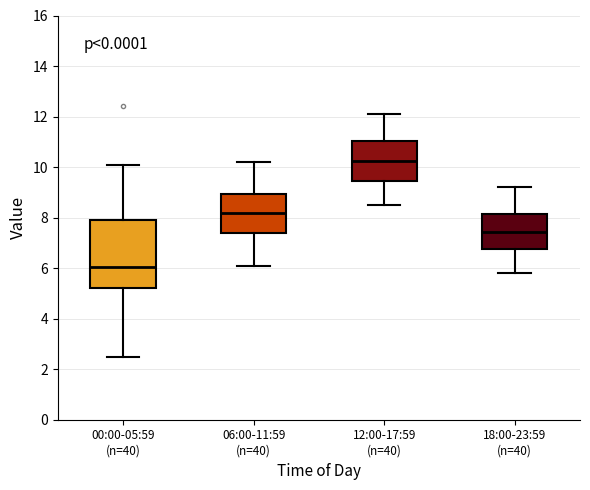

Which box is the tallest, from its lower edge to its upper edge?

00:00-05:59 (n=40)